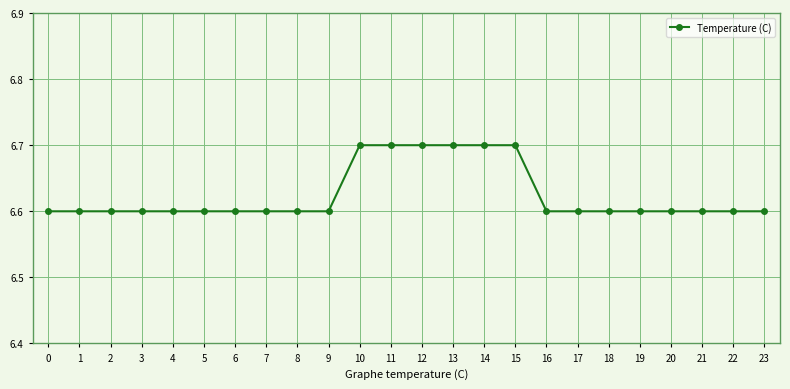

What is the smallest value displayed?

6.6